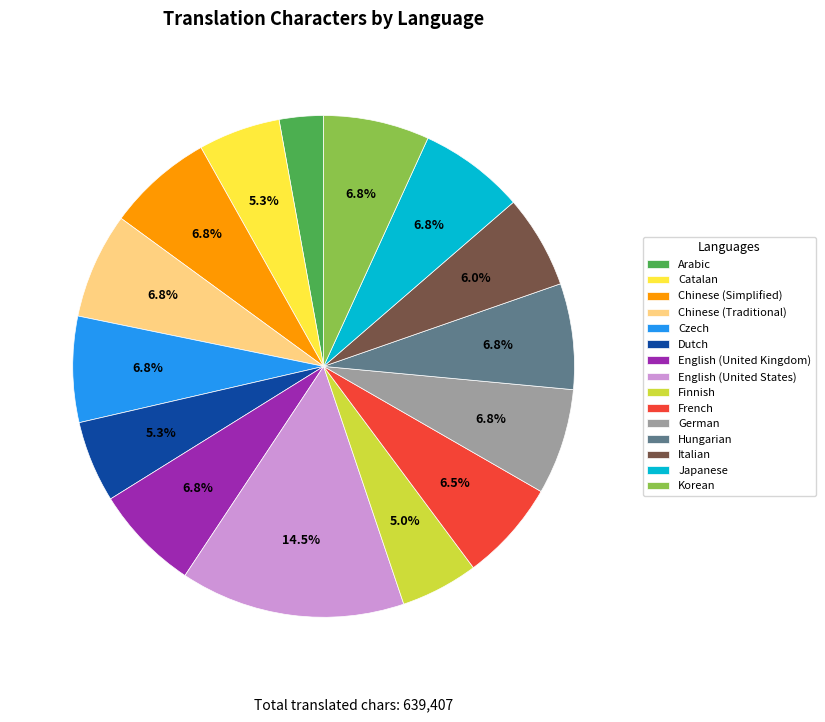

How many slices are in this pie chart?

15